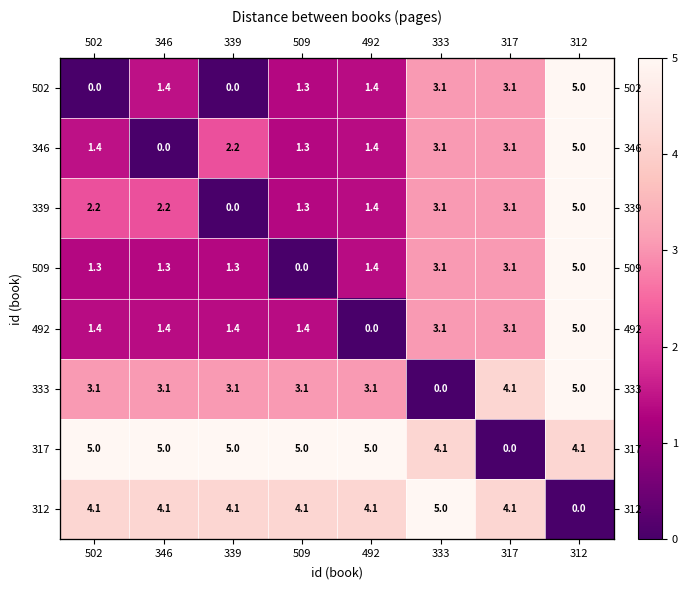

The 312 series shows 4.1 at 509. True or false?

True